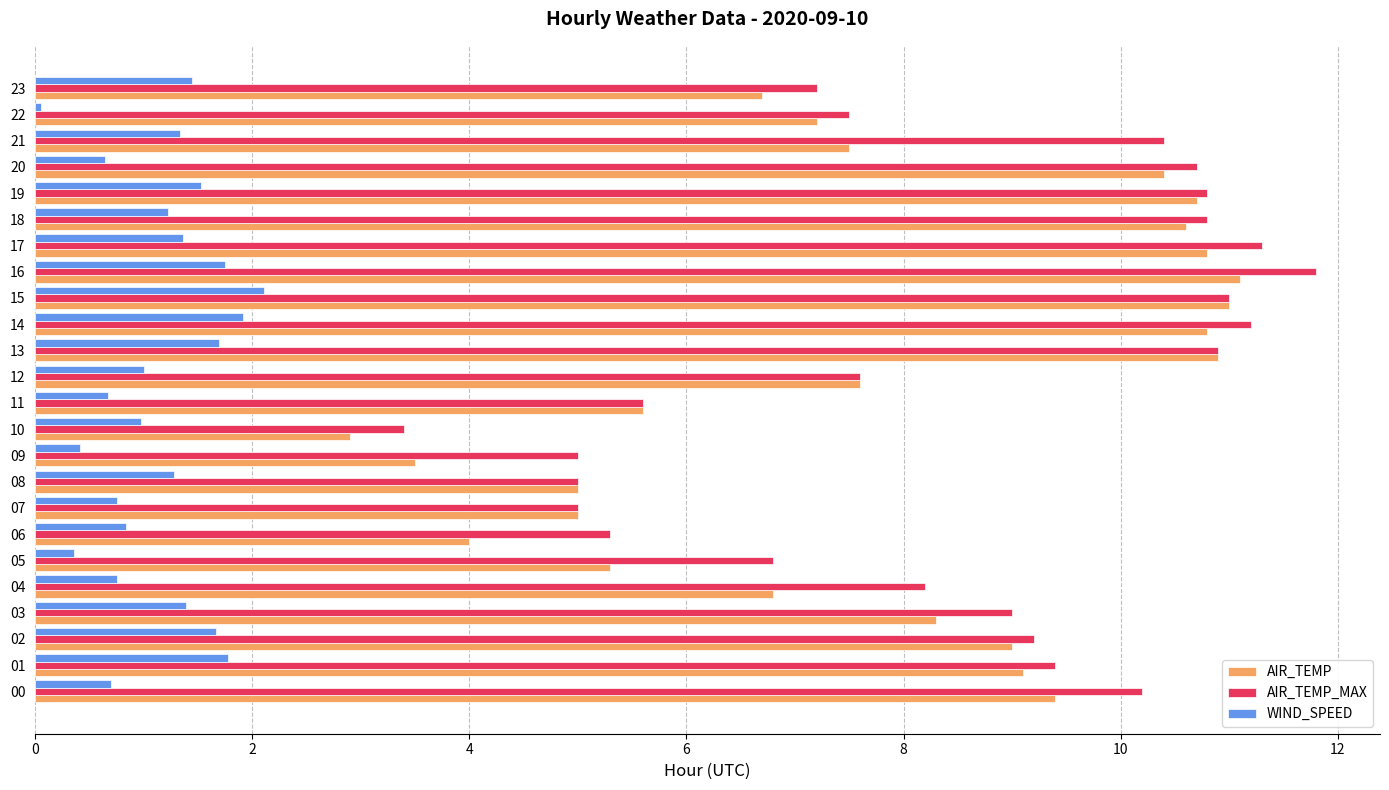

Rank the series at 10 from highest to lowest value.

AIR_TEMP_MAX, AIR_TEMP, WIND_SPEED